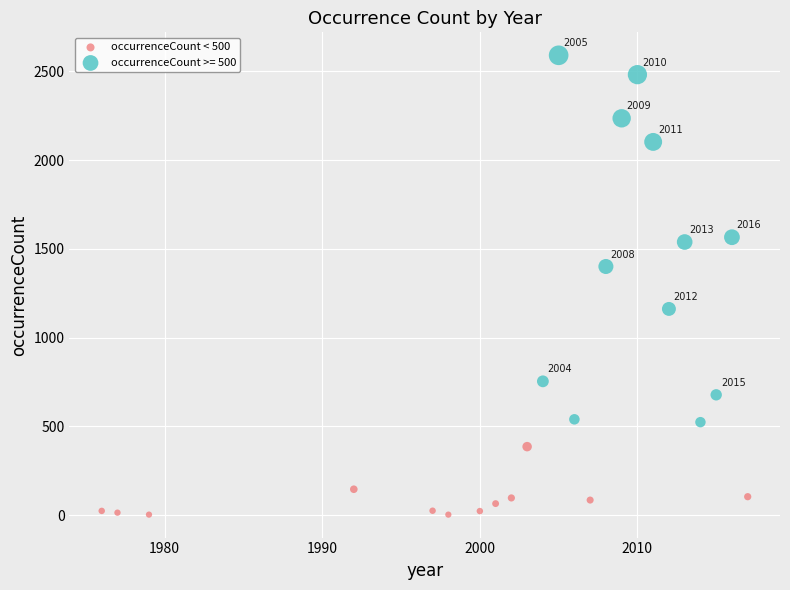

Which series contains the lowest Y value?

occurrenceCount < 500